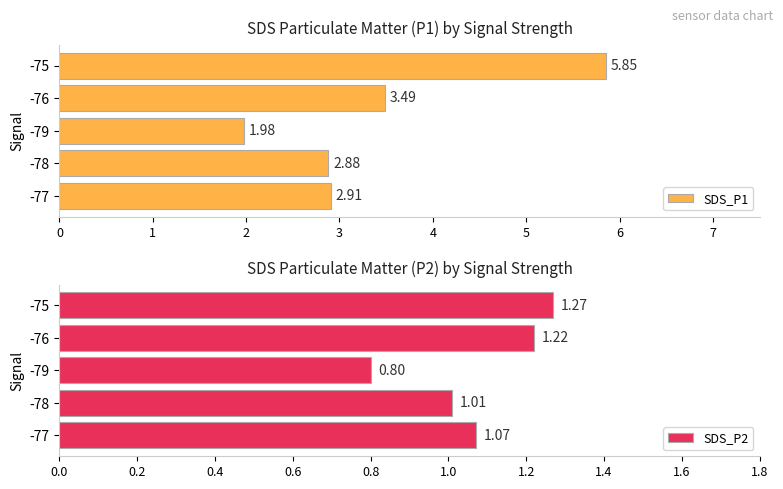

Reading left to right, transcribe all the data shown in this chart.

SDS_P1: 2.9	2.9	2.0	3.5	5.8
SDS_P2: 1.1	1.0	0.8	1.2	1.3